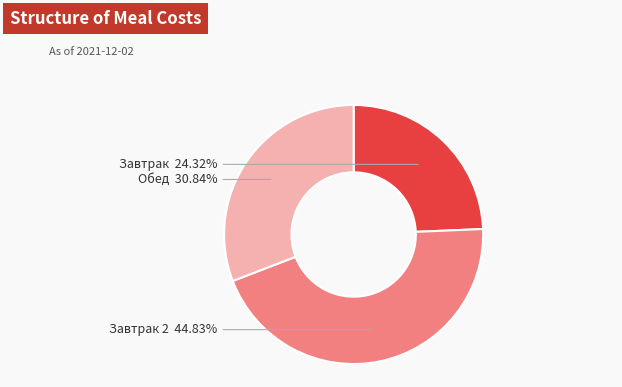

The Завтрак slice represents 14% of the pie. True or false?

False